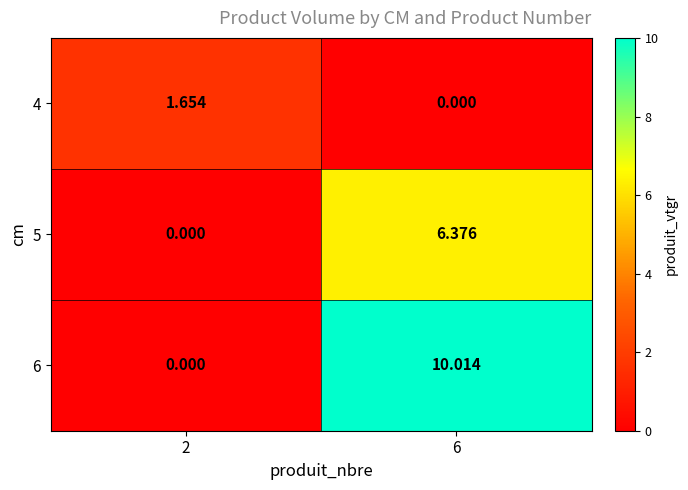

Is the value of 5 at 6 greater than the value of 6 at 6?

No